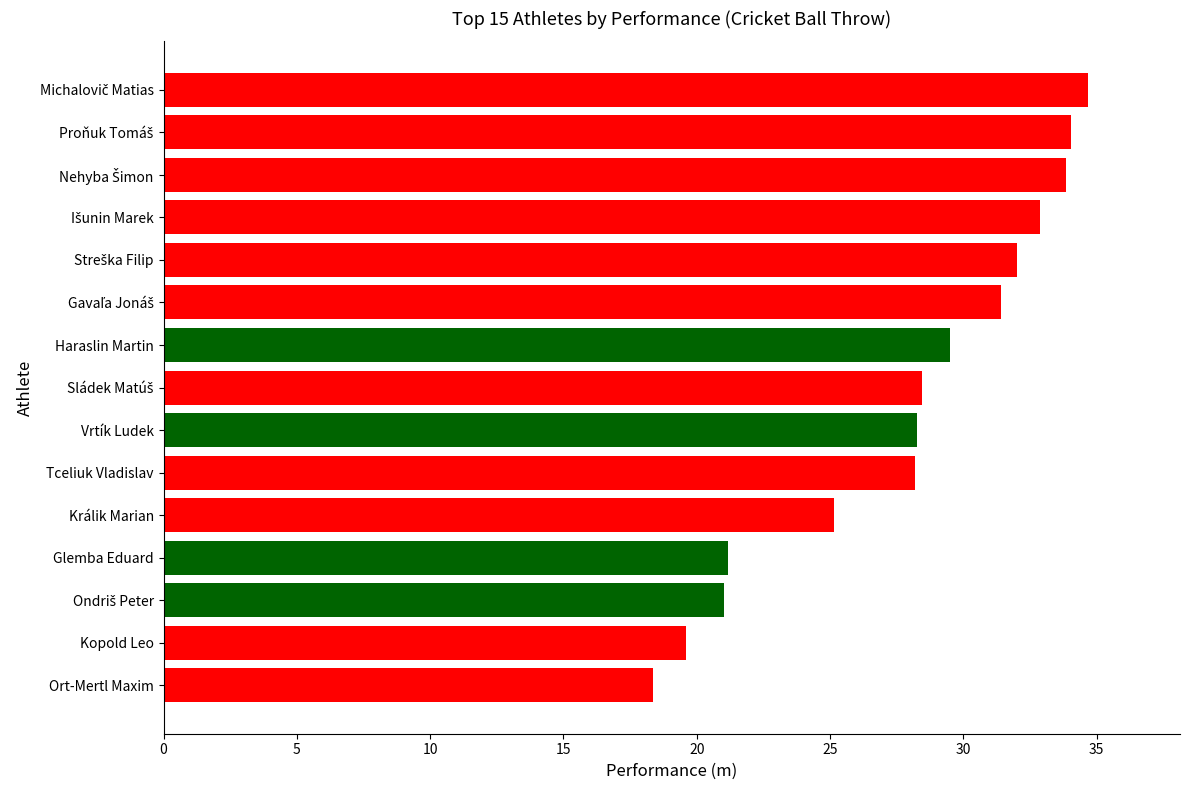

What is the difference between the maximum and minimum values?

16.3